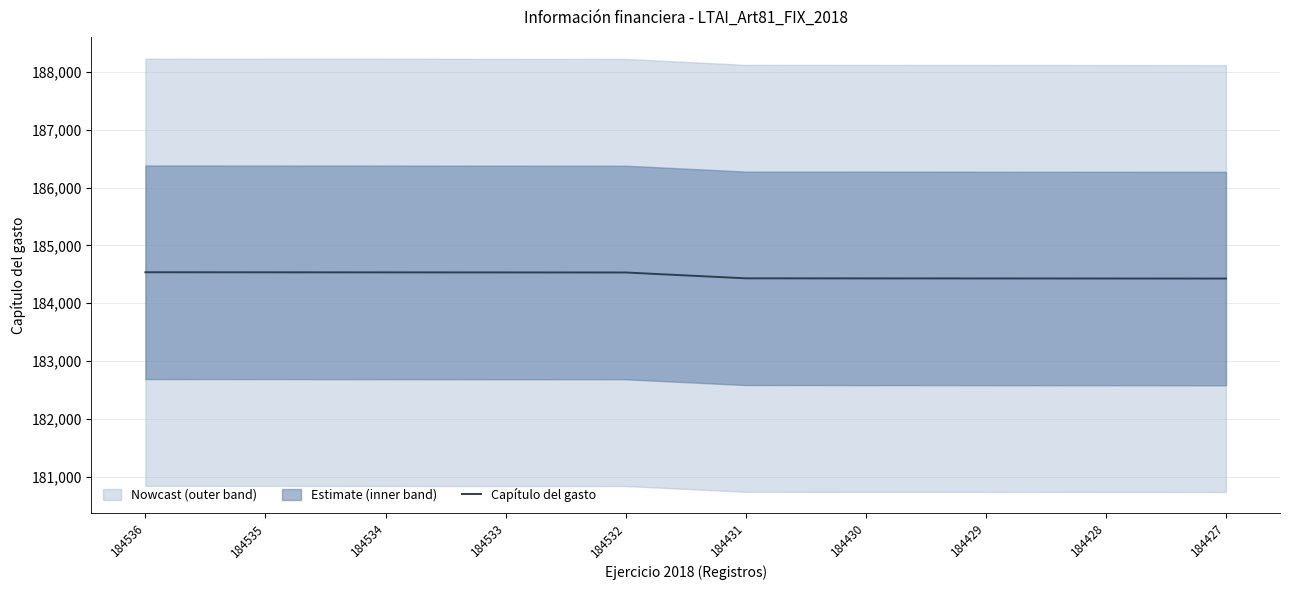

True or false: Capítulo del gasto has a value of 305160 at 184428.

False